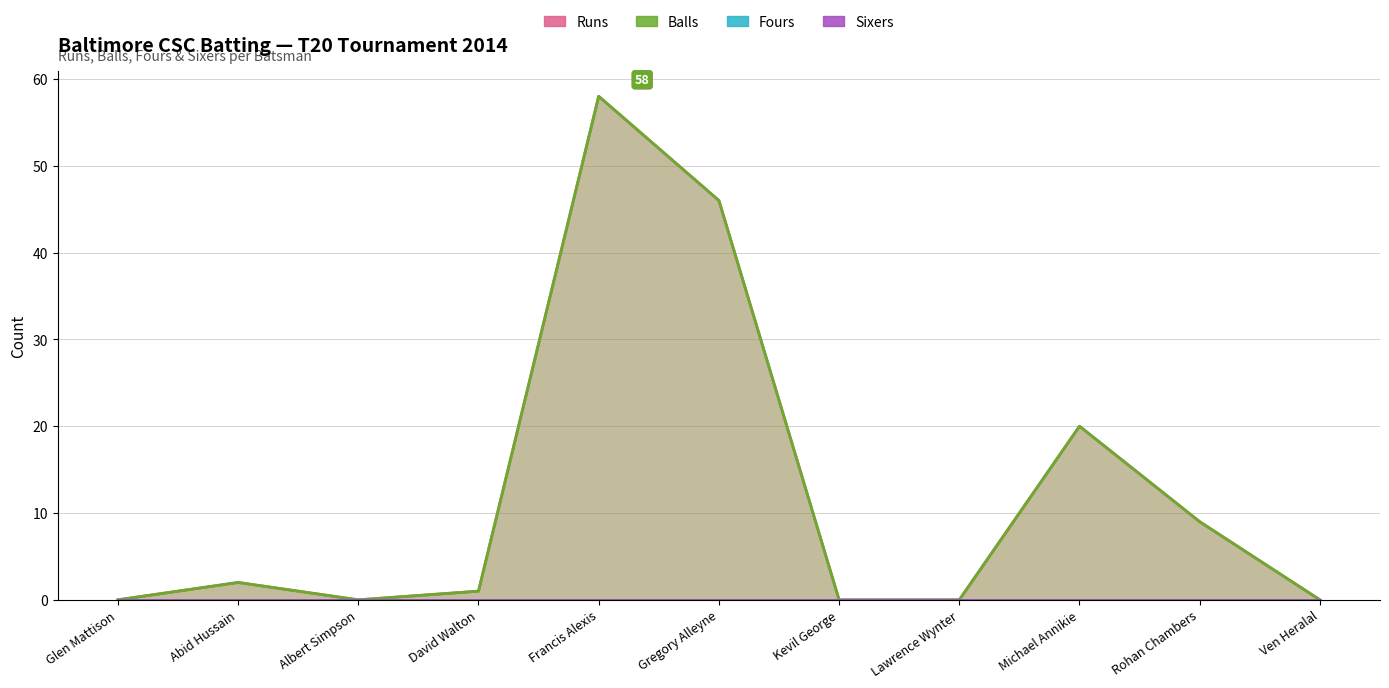

True or false: Balls and Runs intersect in this chart.

False